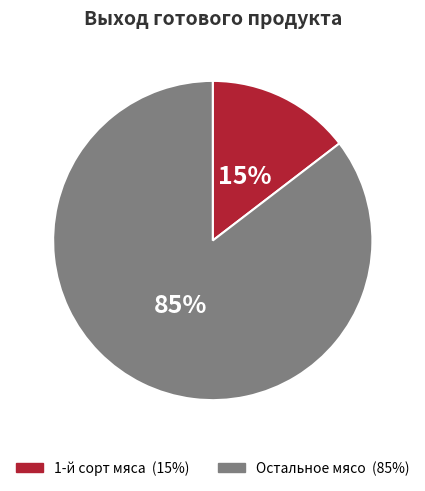

Does any single category account for the majority?

Yes